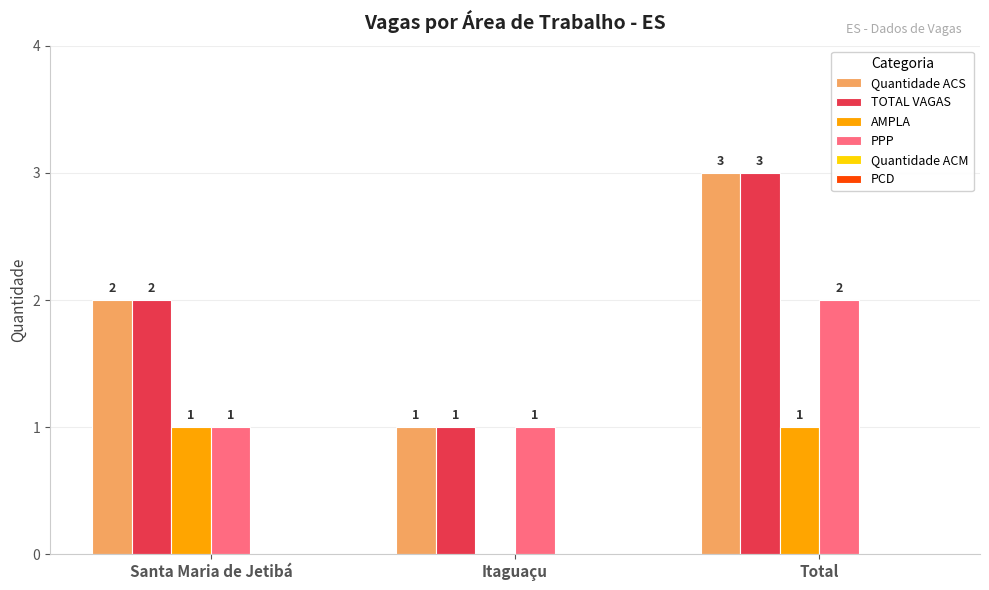

How many positive values does the AMPLA series have?

2